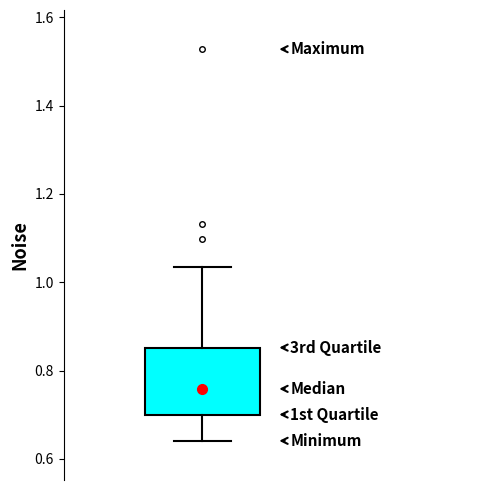

Where does the median line of the box sit on the y-axis? The values are not printed on the chart, so give them approximately, as read against the axis.

0.76